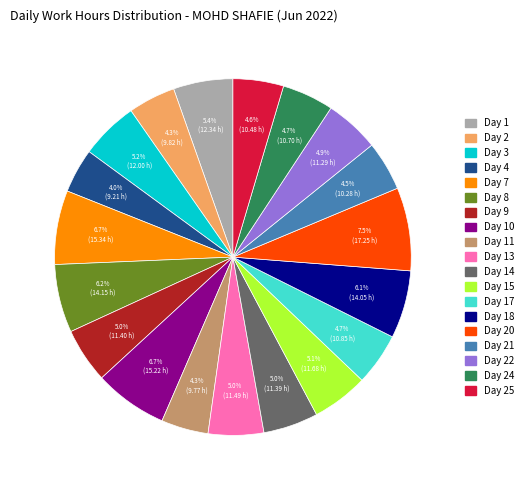

Does any single category account for the majority?

No